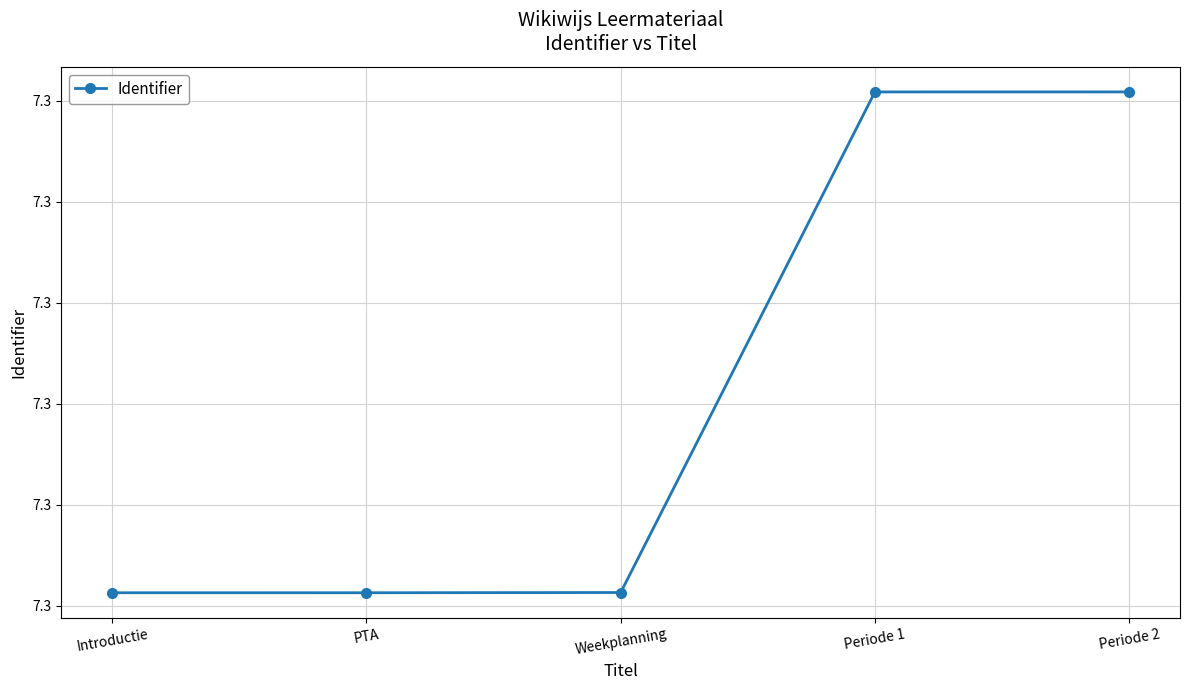

Reading right to left, what are all the values shown in this chart?

Periode 2=7330879	Periode 1=7330877	Weekplanning=7281304	PTA=7281282	Introductie=7281280